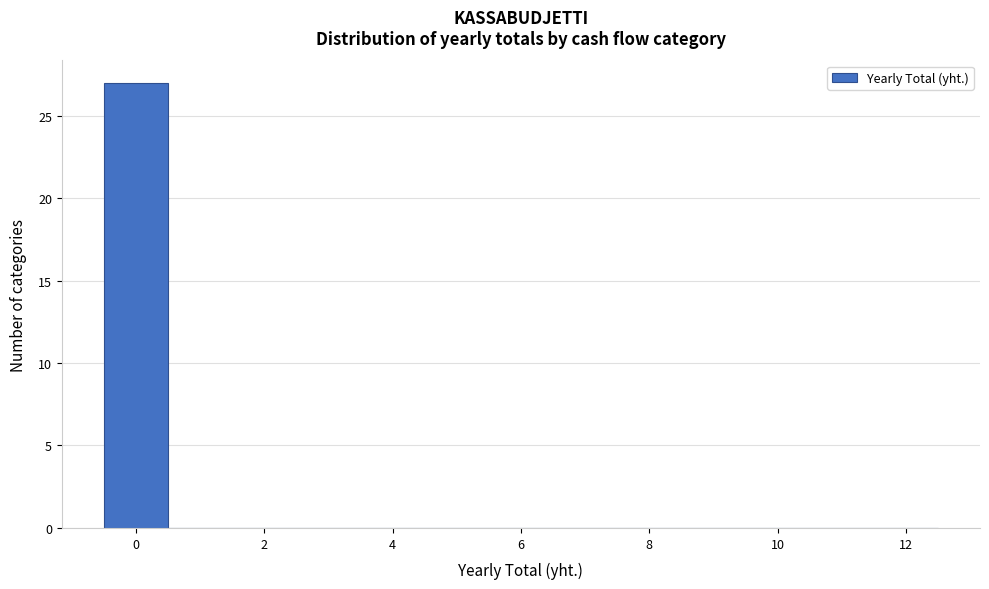

Reading left to right, list every bar in this chart as the range it spans on the x-axis followed by its height. Neither the bar edges nor the heights are printed on the chart, so give them approximately, as read against the axes.

-0.5 to 0.5: 27
0.5 to 1.5: 0
1.5 to 2.5: 0
2.5 to 3.5: 0
3.5 to 4.5: 0
4.5 to 5.5: 0
5.5 to 6.5: 0
6.5 to 7.5: 0
7.5 to 8.5: 0
8.5 to 9.5: 0
9.5 to 10.5: 0
10.5 to 11.5: 0
11.5 to 12.5: 0